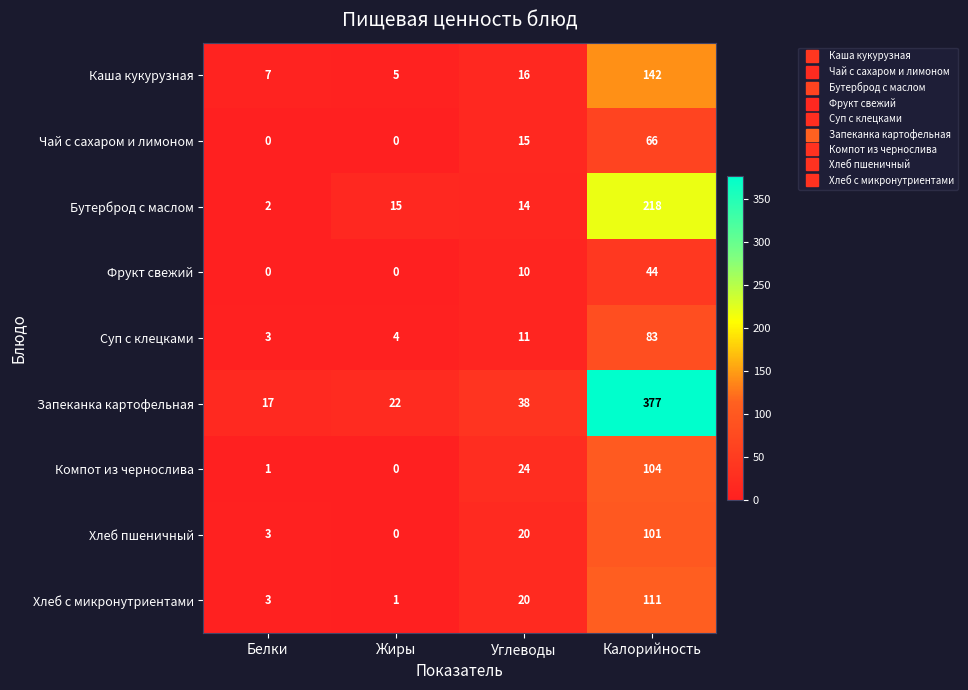

How many distinct data groups are displayed?

9